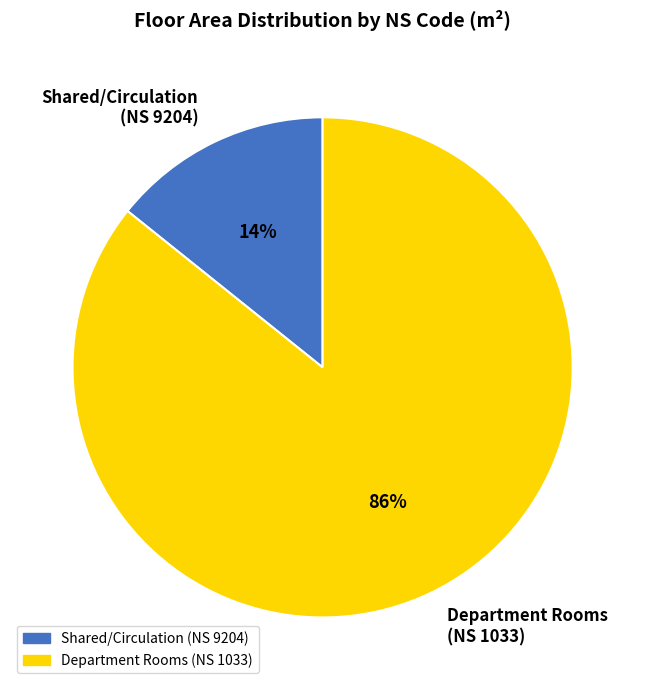

True or false: Department Rooms (NS 1033) accounts for 94% of the total.

False